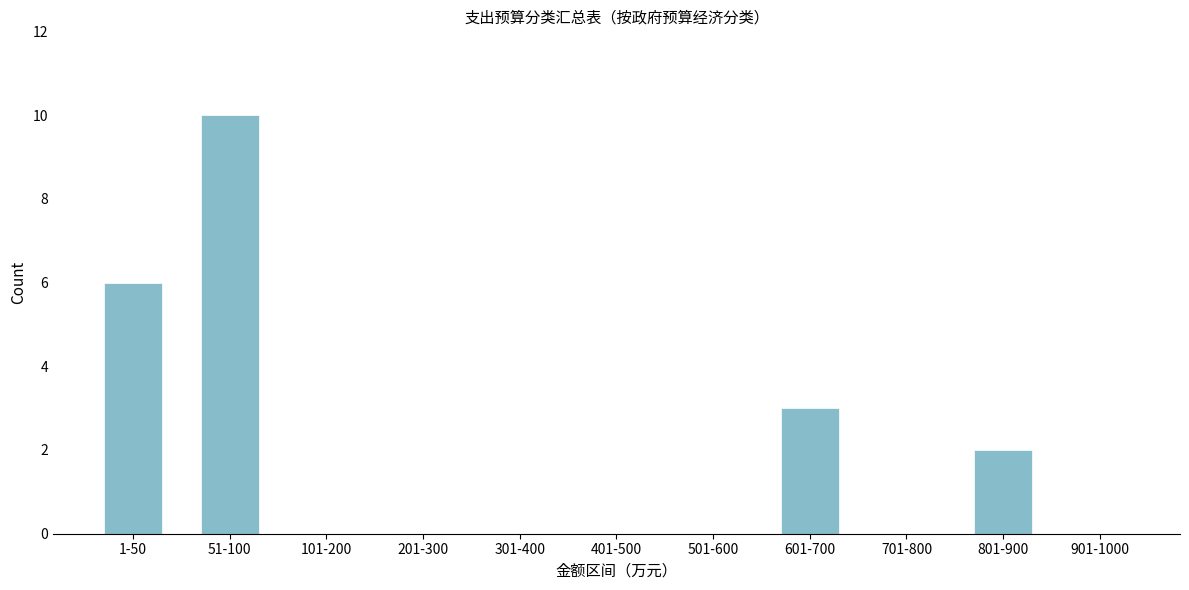

Reading left to right, what are all the values shown in this chart?

1-50=6	51-100=10	101-200=0	201-300=0	301-400=0	401-500=0	501-600=0	601-700=3	701-800=0	801-900=2	901-1000=0